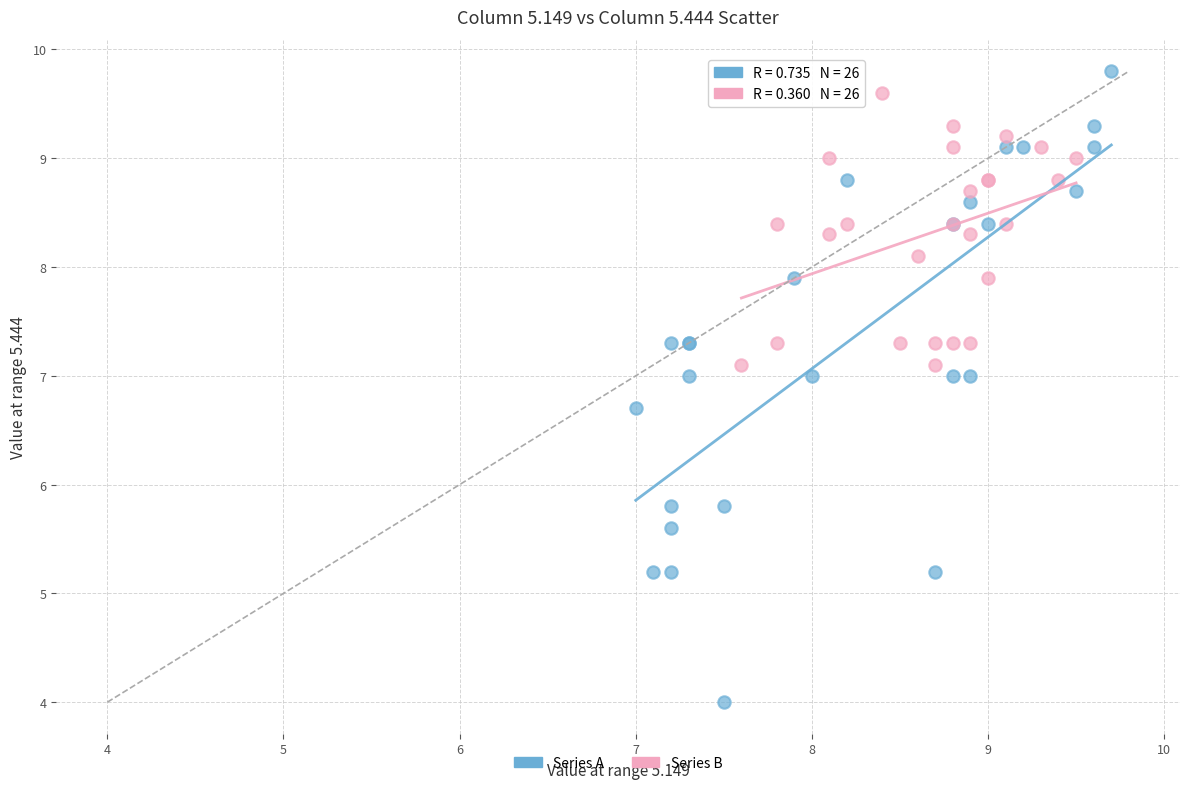

Which series reaches the minimum Y coordinate?

Series A